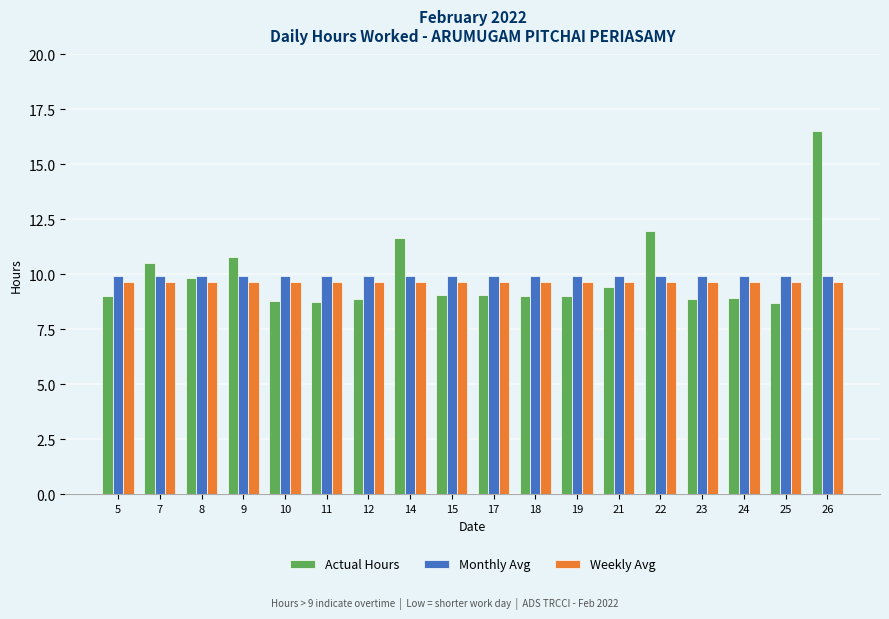

Is the value of Weekly Avg at 8 greater than the value of Actual Hours at 15?

Yes